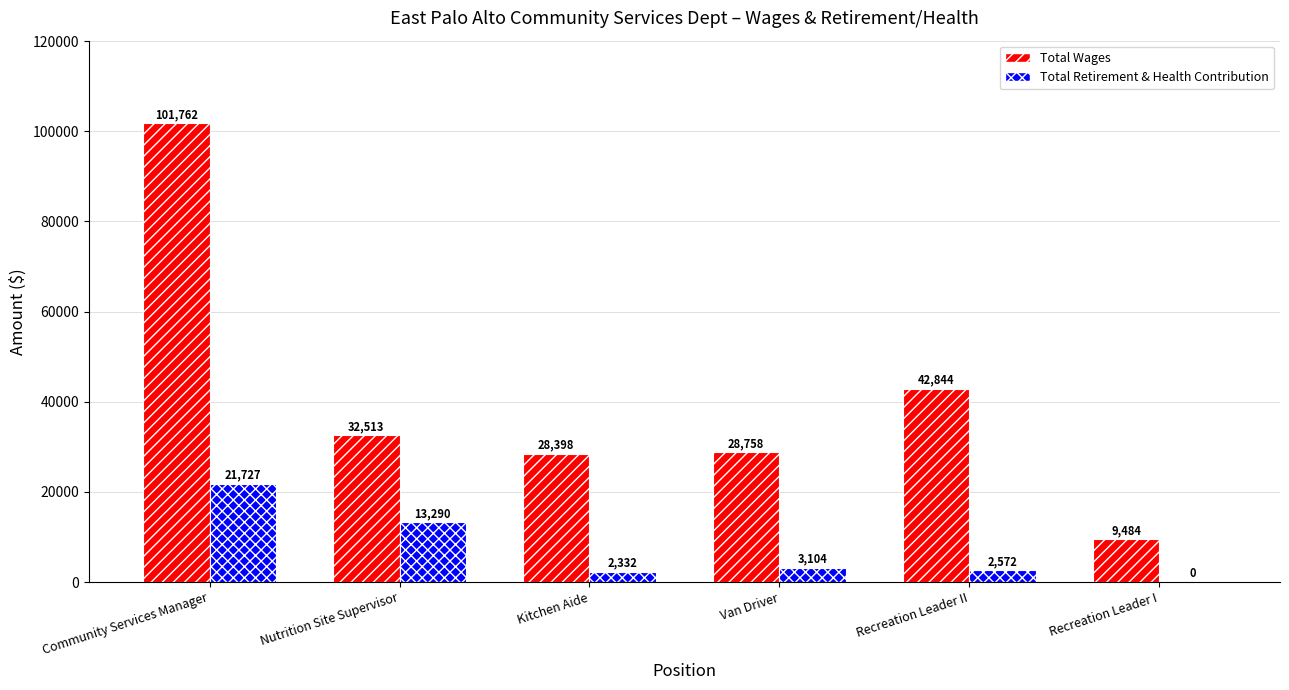

True or false: Total Wages has a value of 42889 at Kitchen Aide.

False